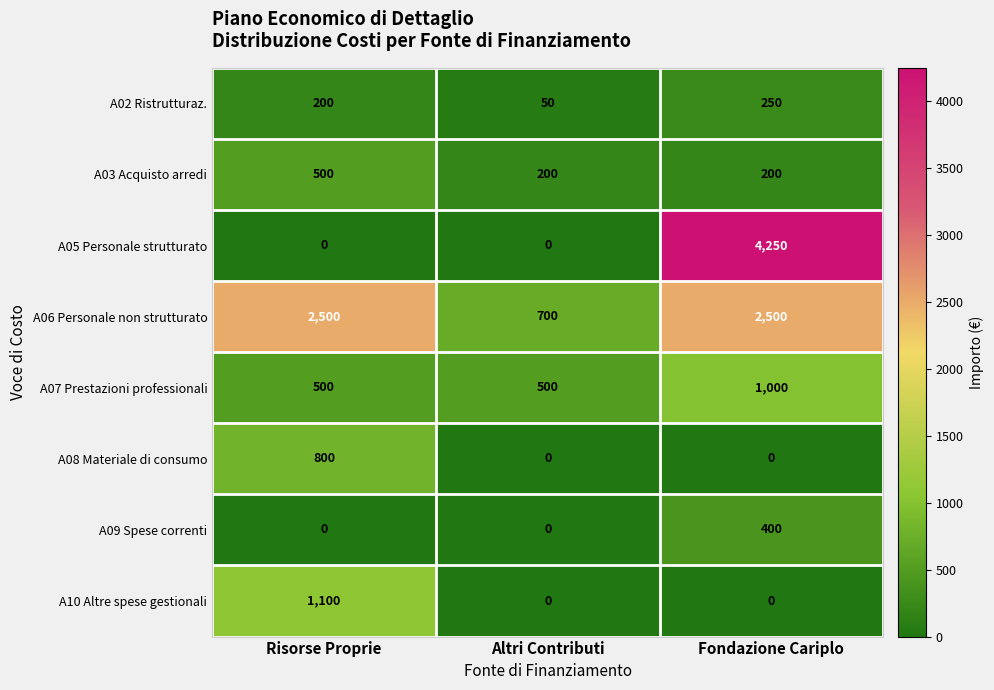

The A08 Materiale di consumo series shows 485 at Risorse Proprie. True or false?

False